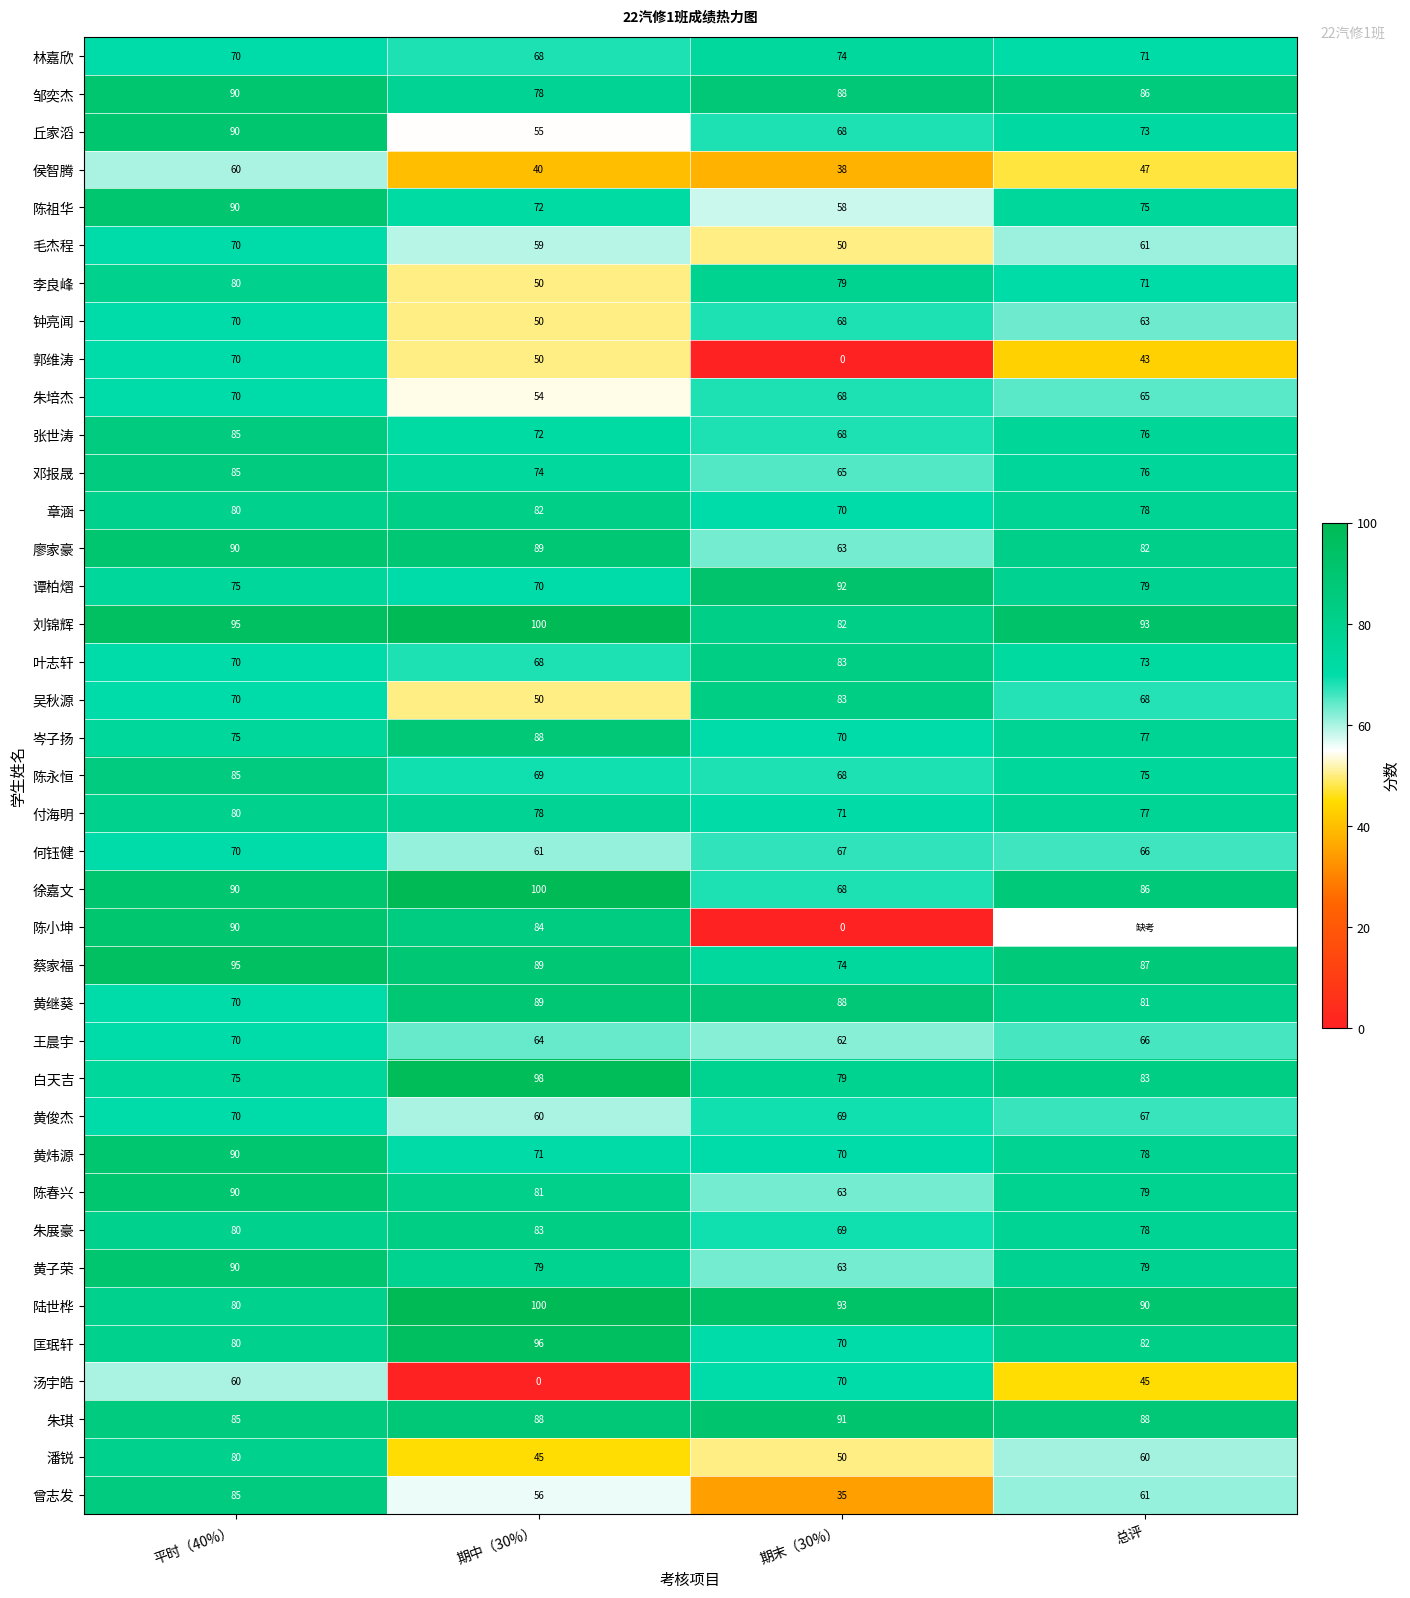

What is the difference between the maximum and minimum values in the 谭柏熠 series?

22